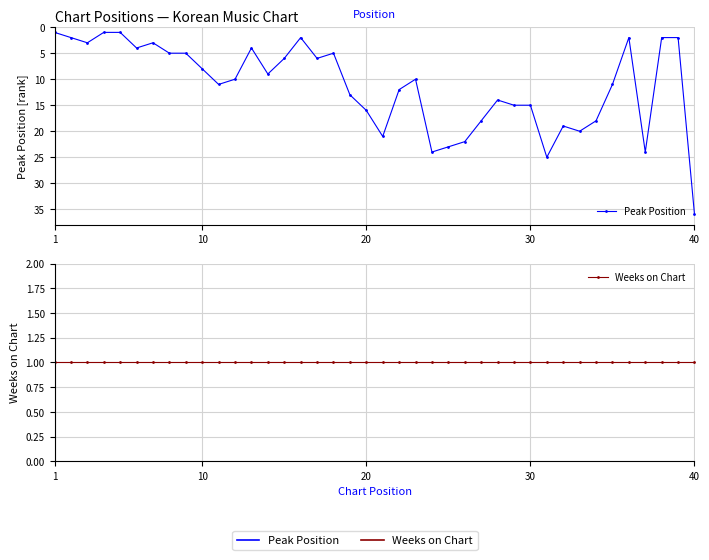

True or false: Peak Position has more than 0 interior local peaks.

True